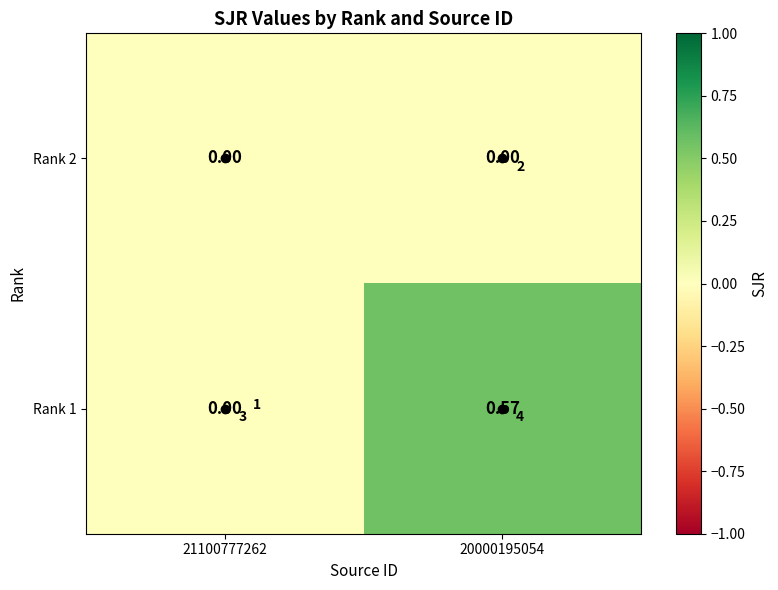

List the series in order of their overall mean, highest first.

Rank 1, Rank 2